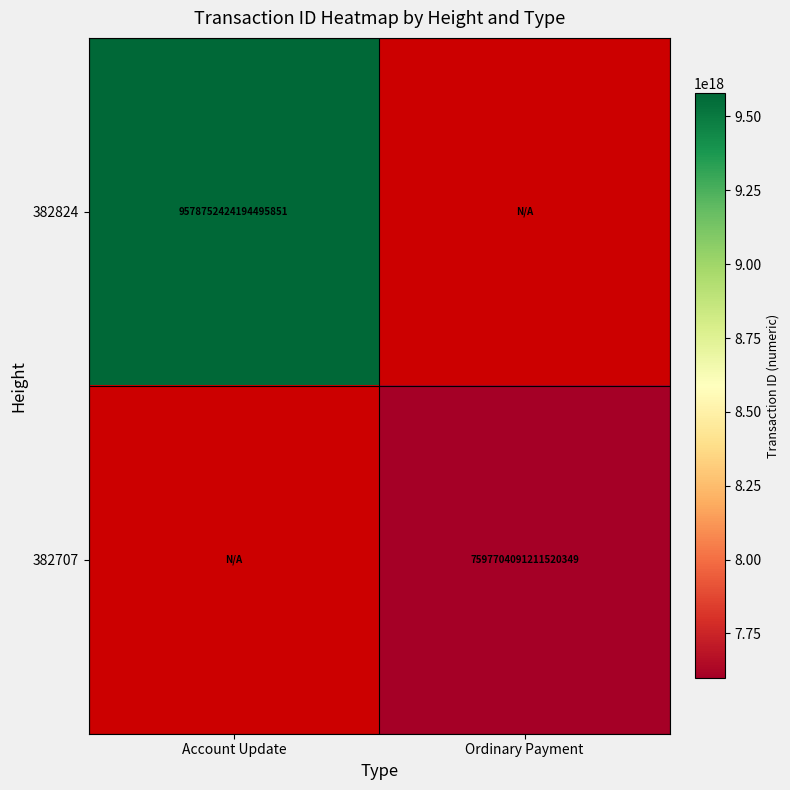

True or false: 382707 has a value of 11610686878043865088 at Ordinary Payment.

False